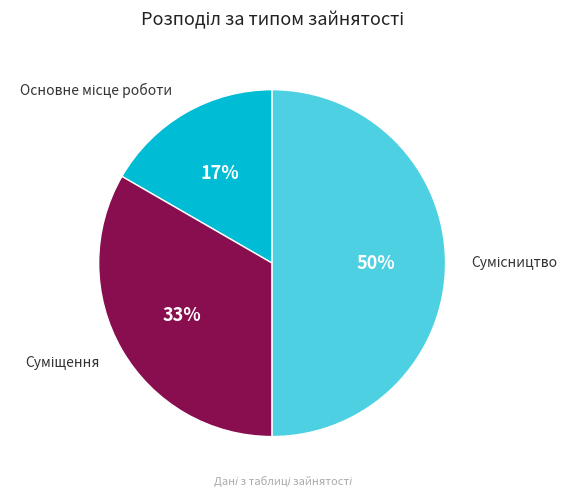

To the nearest percent, what is the difference between the largest and smallest slice percentages?

33%